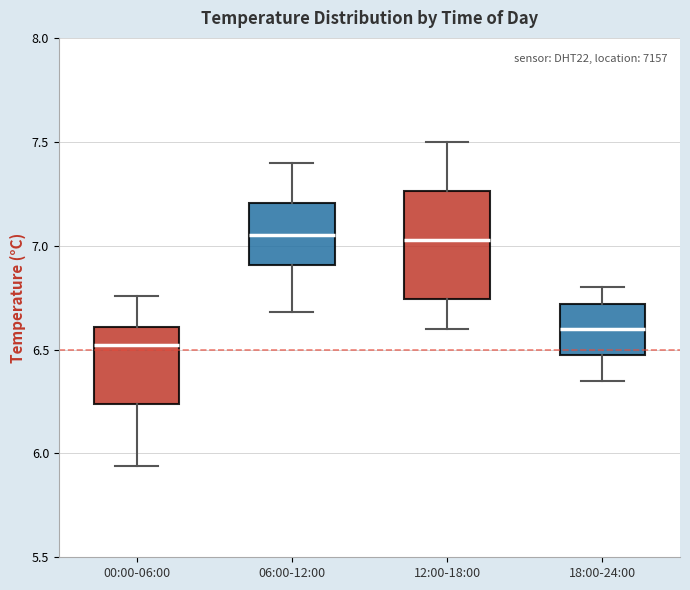

Reading left to right, transcribe this box plot: for each box, give where its median line is, the range the box spans, and where its two whiskers end, as read against the y-axis. The values are not printed on the chart, so give them approximately, as read against the axis.

00:00-06:00: median 6.50, box 6.25 to 6.60, whiskers 5.95 to 6.75
06:00-12:00: median 7.05, box 6.90 to 7.20, whiskers 6.70 to 7.40
12:00-18:00: median 7.05, box 6.75 to 7.25, whiskers 6.60 to 7.50
18:00-24:00: median 6.60, box 6.45 to 6.70, whiskers 6.35 to 6.80